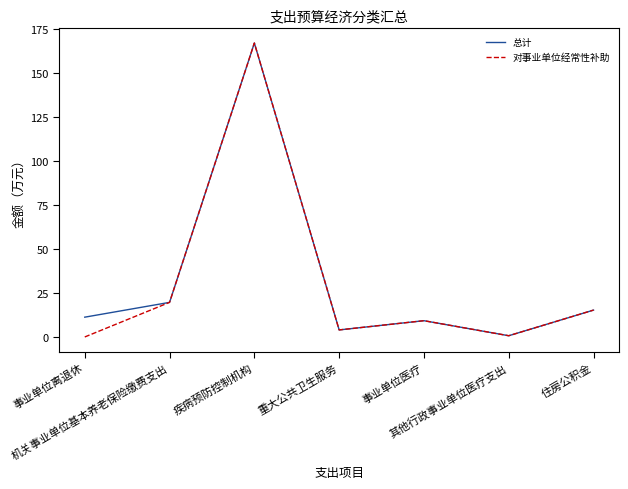

What is the maximum value for 总计?

166.9